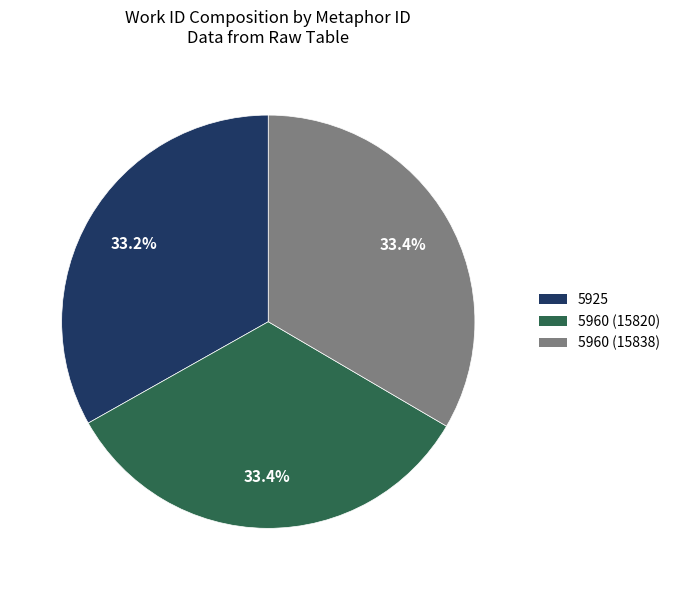

Is it true that 5960 (15820) is 27% of the pie?

False